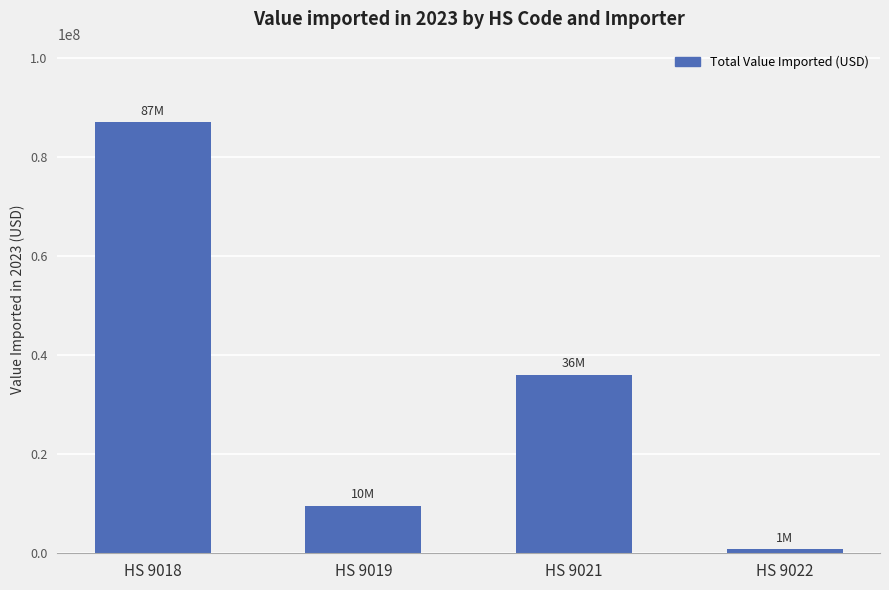

Rank the categories by value from lowest to highest.

HS 9022, HS 9019, HS 9021, HS 9018